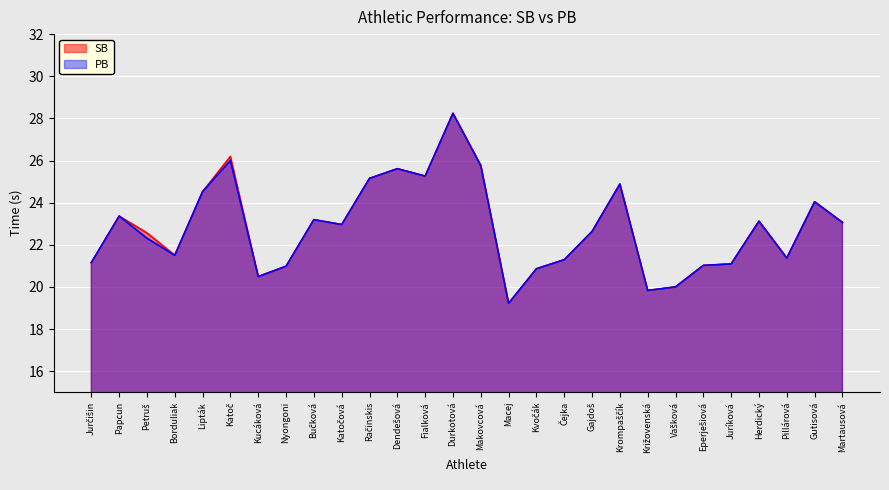

Is the value of SB at Papcun greater than the value of PB at Juríková?

Yes